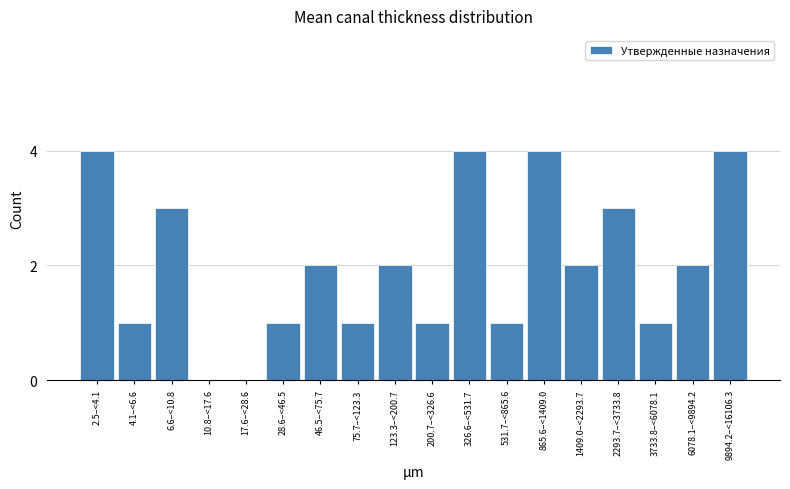

Reading right to left, transcribe all the data shown in this chart.

9894.2–<16106.3=4	6078.1–<9894.2=2	3733.8–<6078.1=1	2293.7–<3733.8=3	1409.0–<2293.7=2	865.6–<1409.0=4	531.7–<865.6=1	326.6–<531.7=4	200.7–<326.6=1	123.3–<200.7=2	75.7–<123.3=1	46.5–<75.7=2	28.6–<46.5=1	17.6–<28.6=0	10.8–<17.6=0	6.6–<10.8=3	4.1–<6.6=1	2.5–<4.1=4